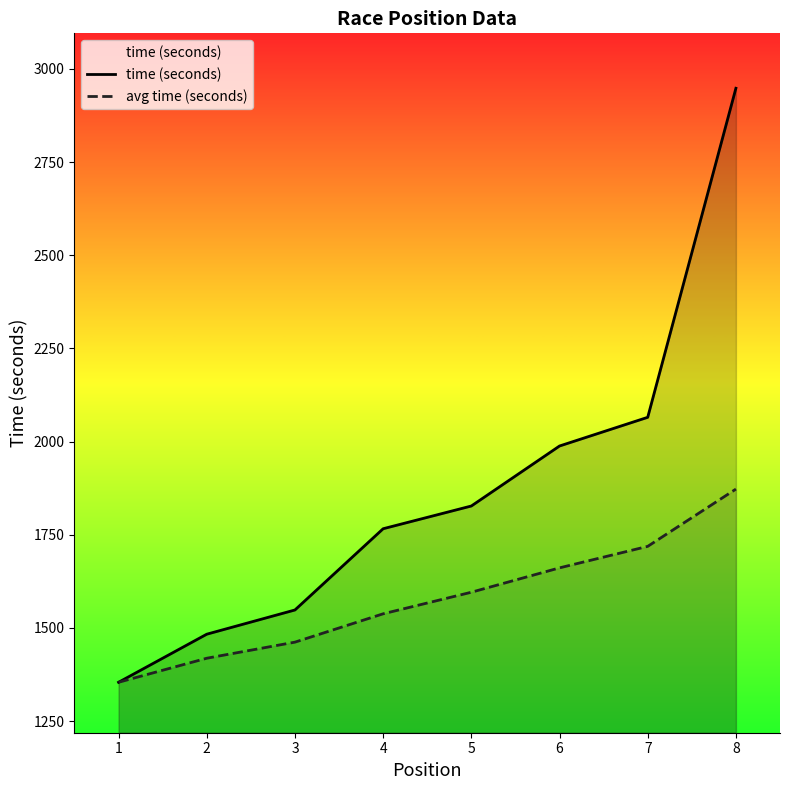

Reading left to right, transcribe all the data shown in this chart.

time (seconds): 1354.0	1483.0	1548.0	1766.0	1827.0	1988.0	2065.0	2948.0
avg time (seconds): 1354.0	1418.5	1461.7	1537.8	1595.6	1661.0	1718.7	1872.4